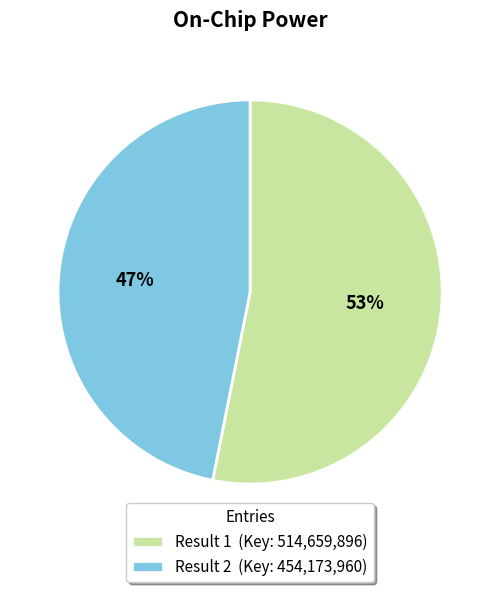

Rank the categories by value from highest to lowest.

Result 1 (Key: 514,659,896), Result 2 (Key: 454,173,960)